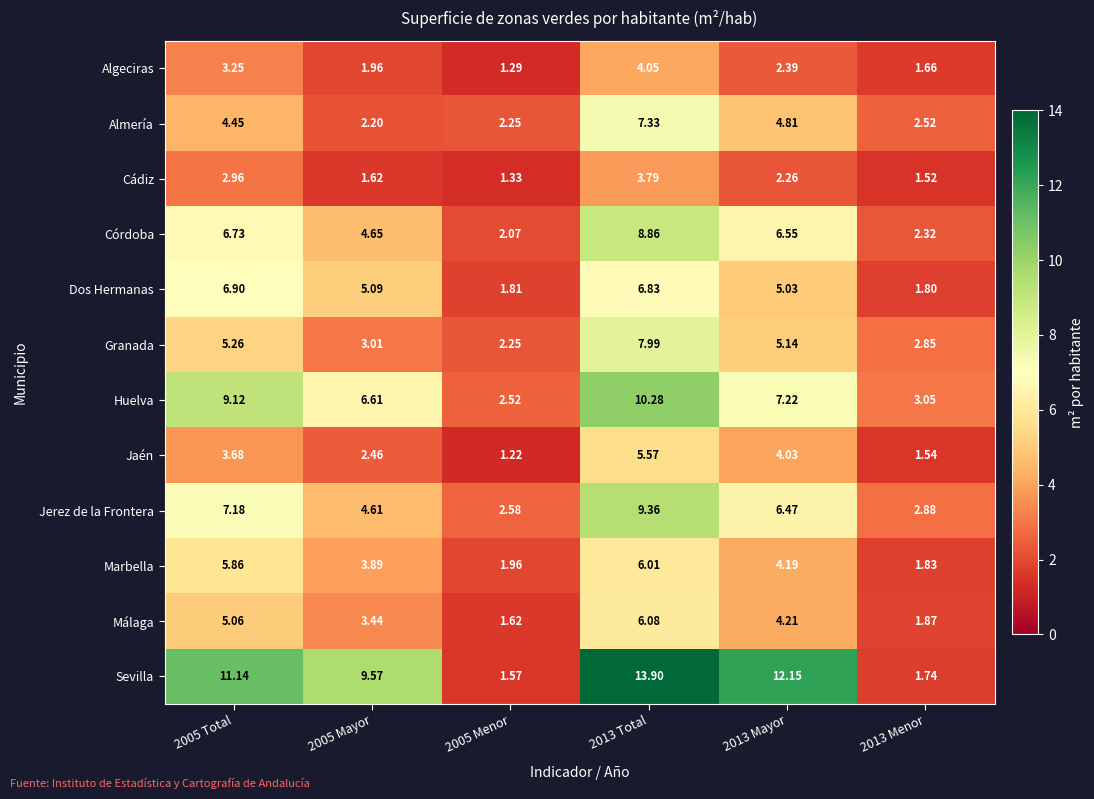

At 2005 Total, list the series in order from smallest to largest.

Cádiz, Algeciras, Jaén, Almería, Málaga, Granada, Marbella, Córdoba, Dos Hermanas, Jerez de la Frontera, Huelva, Sevilla